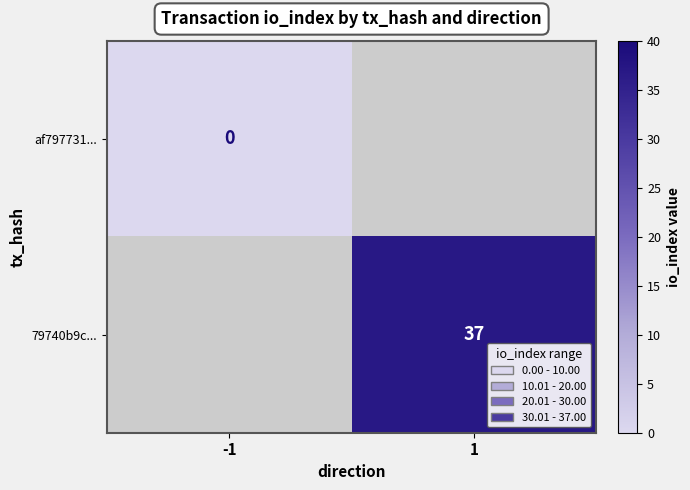

True or false: 79740b9c... has a value of 58 at 1.

False